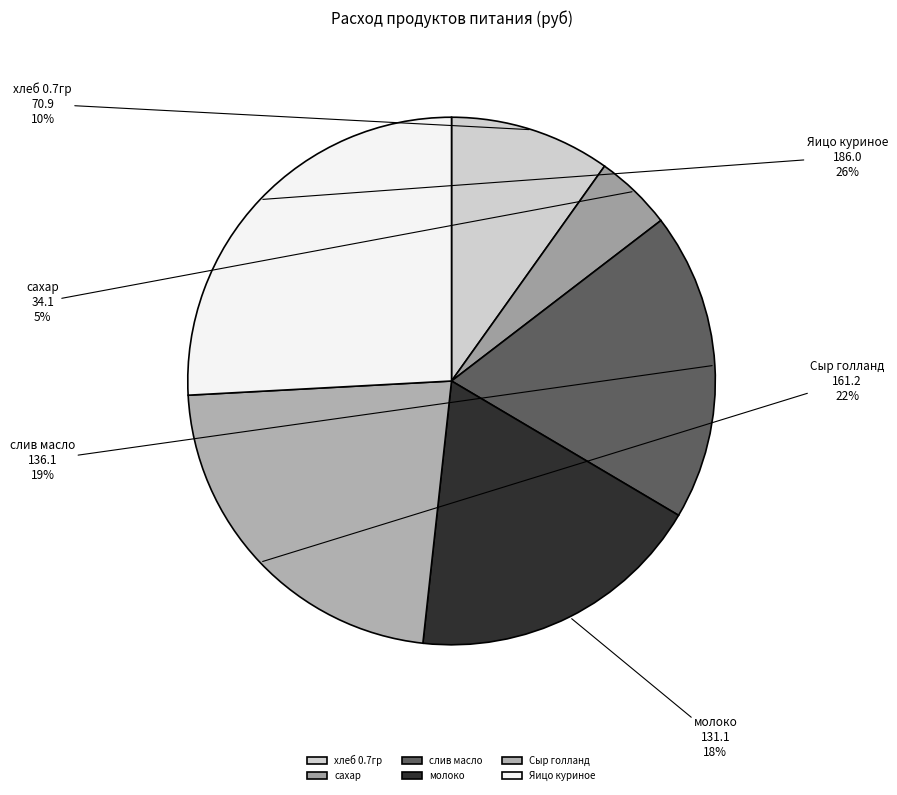

Does слив масло account for over 50% of the chart?

No